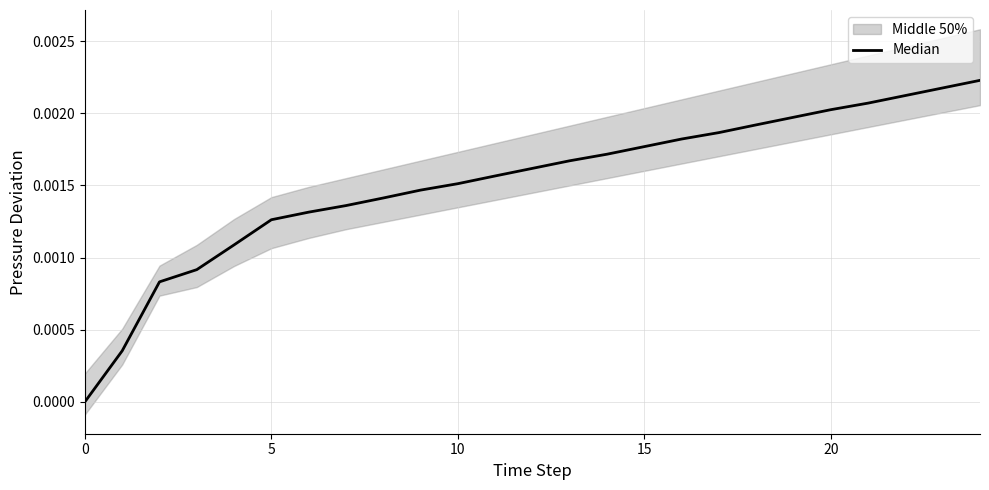

Which has a higher value, 11 or 24?

24